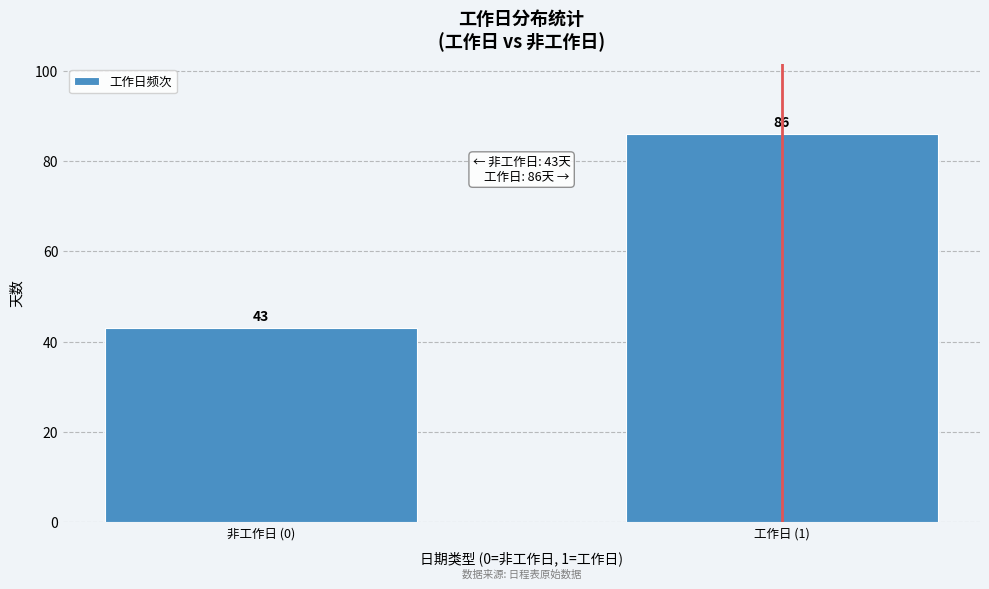

Reading left to right, what are all the values shown in this chart?

43	86